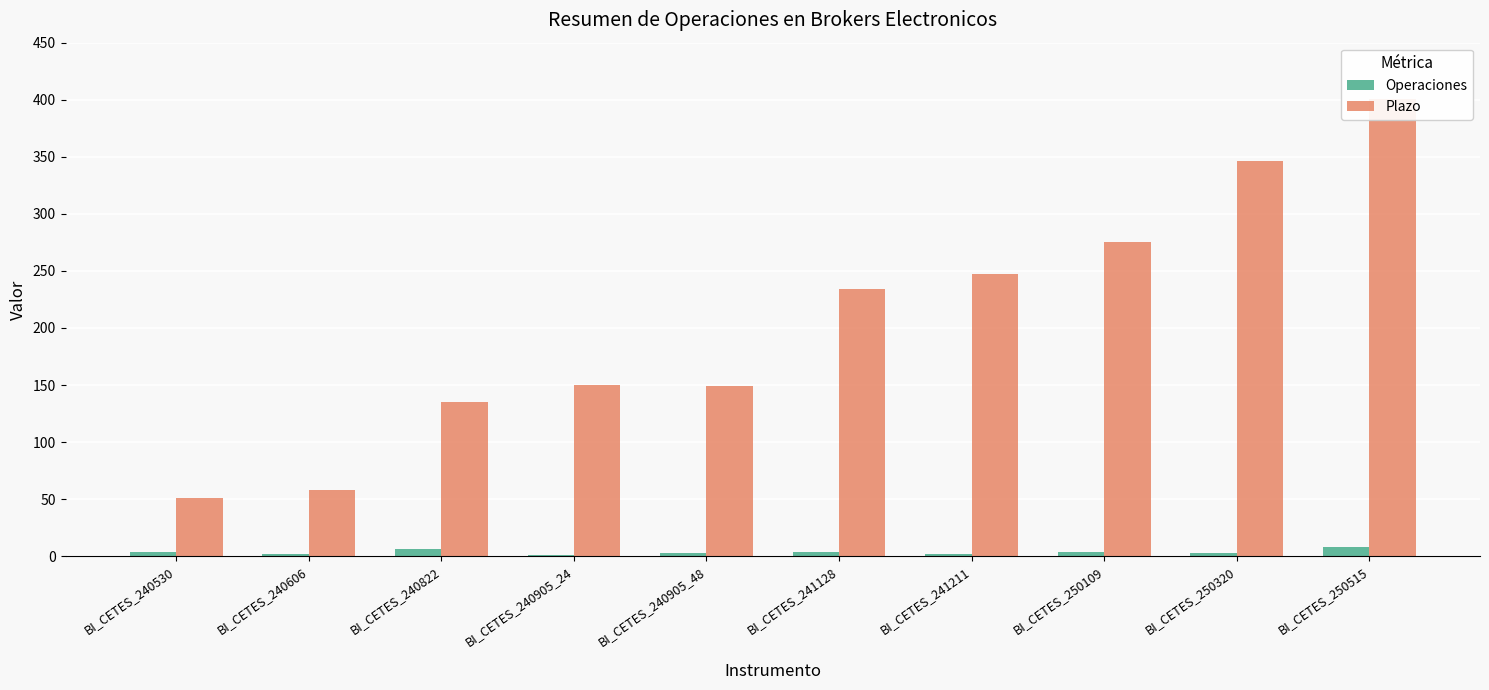

Which series has the largest total across all categories?

Plazo